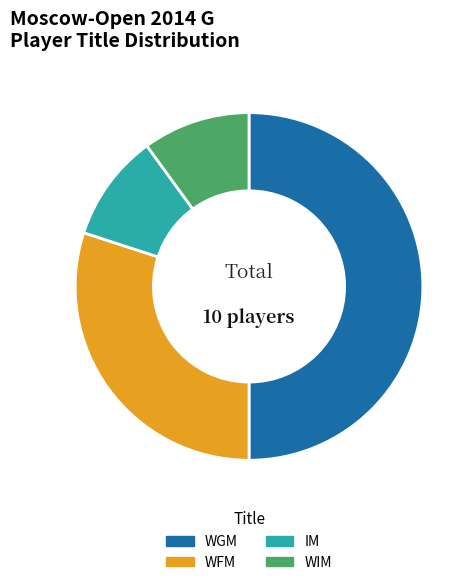

The WFM slice represents 42% of the pie. True or false?

False